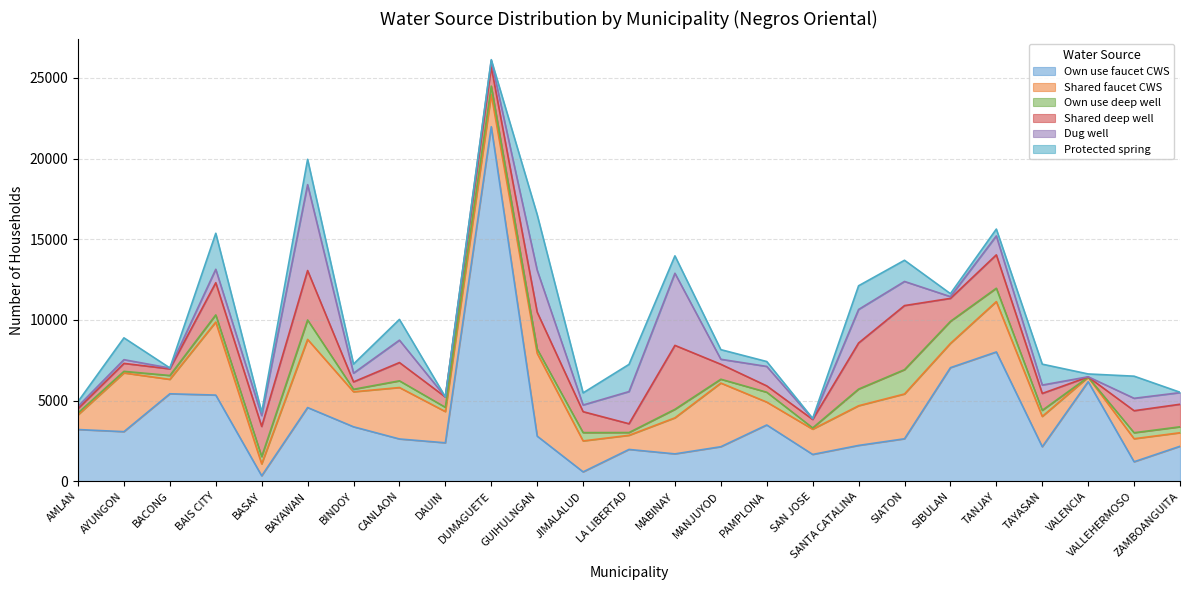

How many data points in Dug well are above 674?

12